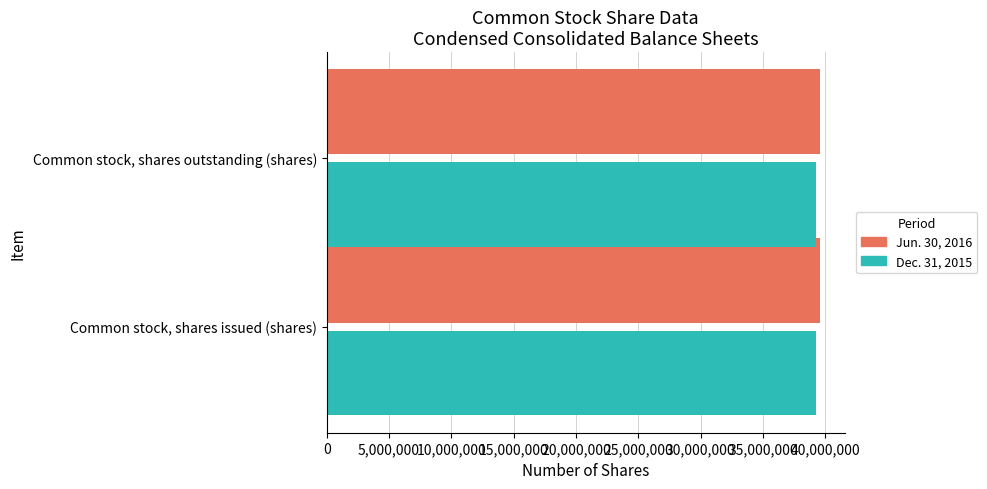

True or false: Jun. 30, 2016 has a value of 24926776 at Common stock, shares outstanding (shares).

False